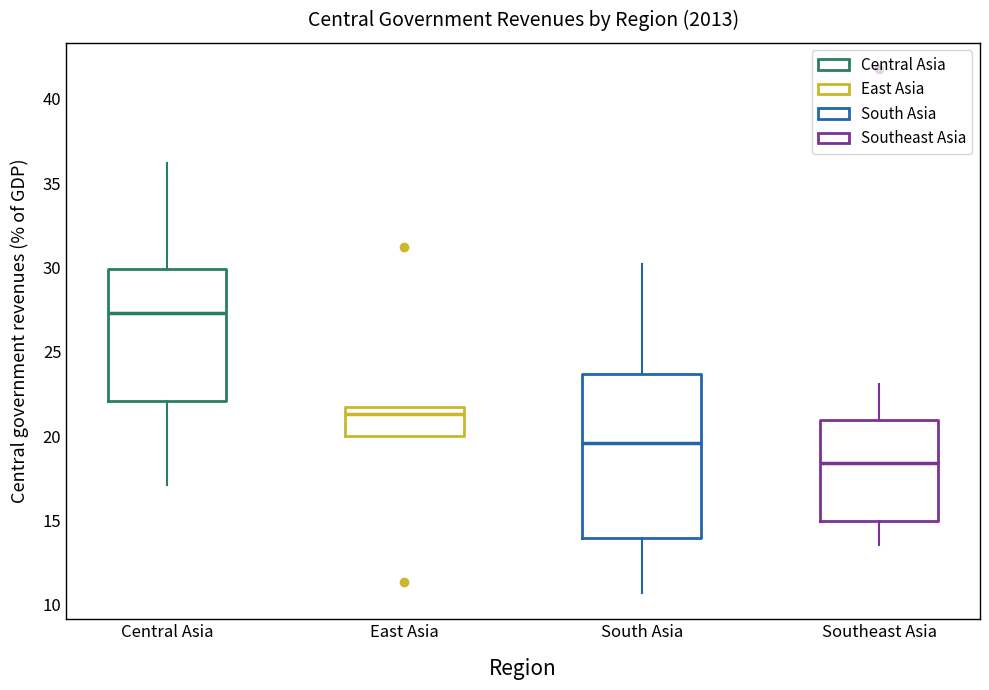

Reading left to right, transcribe this box plot: for each box, give where its median line is, the range the box spans, and where its two whiskers end, as read against the y-axis. The values are not printed on the chart, so give them approximately, as read against the axis.

Central Asia: median 27.5, box 22.0 to 30.0, whiskers 17.0 to 36.0
East Asia: median 21.5 (just below the box's upper edge), box 20.0 to 21.5, whiskers 20.0 to 21.5
South Asia: median 19.5, box 14.0 to 23.5, whiskers 10.5 to 30.0
Southeast Asia: median 18.5, box 15.0 to 21.0, whiskers 13.5 to 23.0